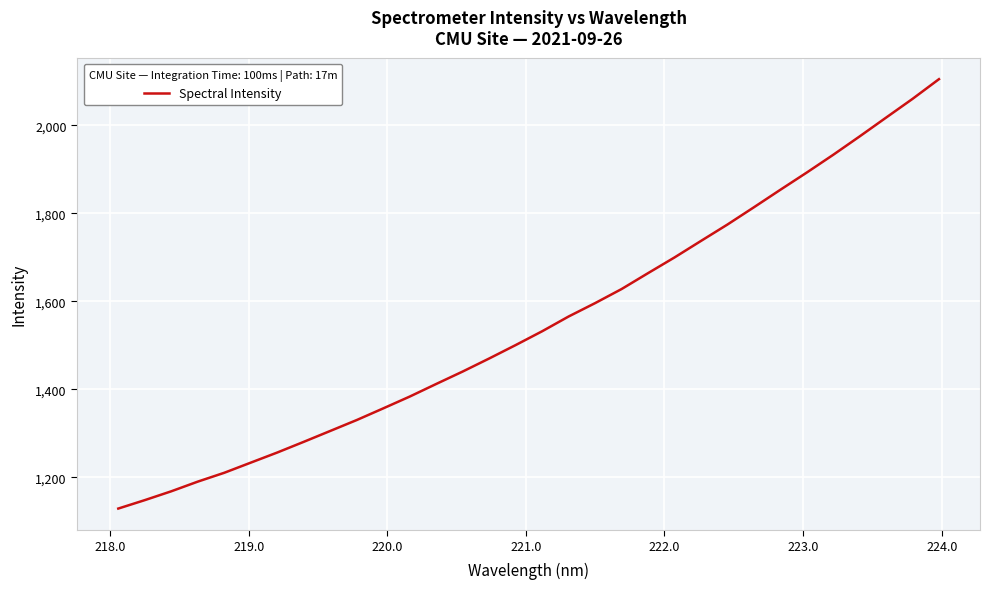

What is the maximum value shown in the chart?

2104.5